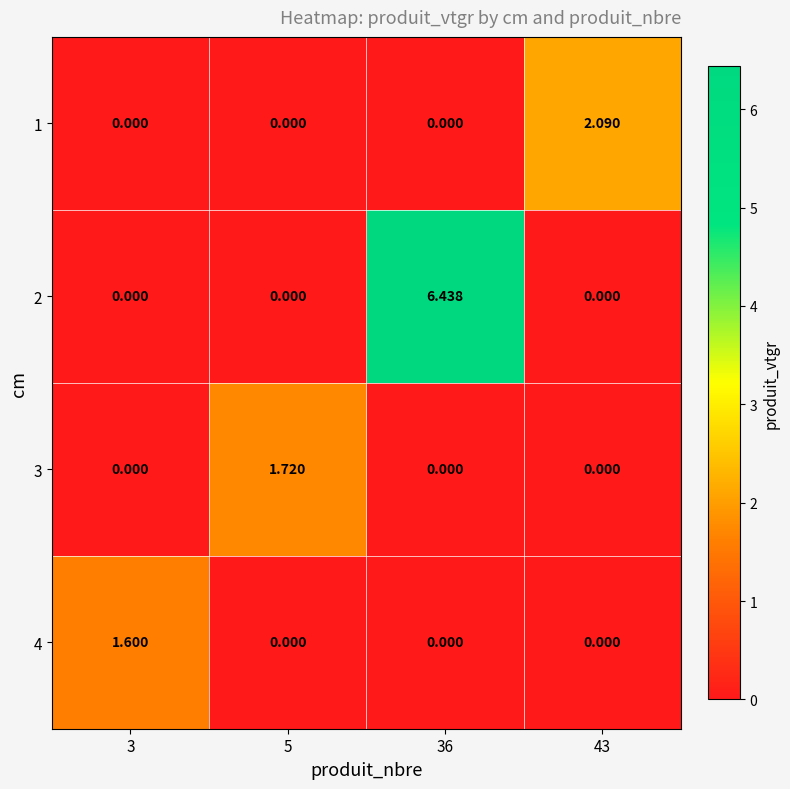

Is the value of 2 at 5 greater than the value of 3 at 5?

No